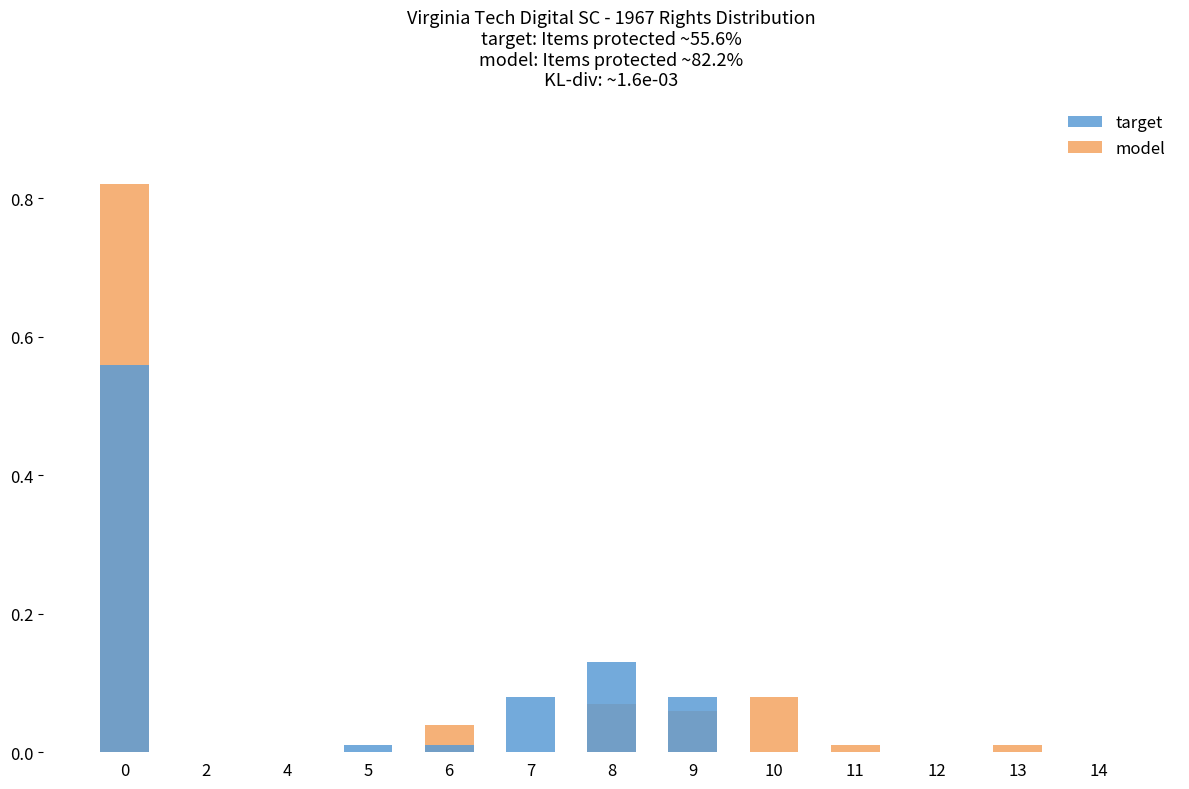

Reading left to right, what are all the values shown in this chart?

target: 0=0.6	2=0.0	4=0.0	5=0.0	6=0.0	7=0.1	8=0.1	9=0.1	10=0.0	11=0.0	12=0.0	13=0.0	14=0.0
model: 0=0.8	2=0.0	4=0.0	5=0.0	6=0.0	7=0.0	8=0.1	9=0.1	10=0.1	11=0.0	12=0.0	13=0.0	14=0.0